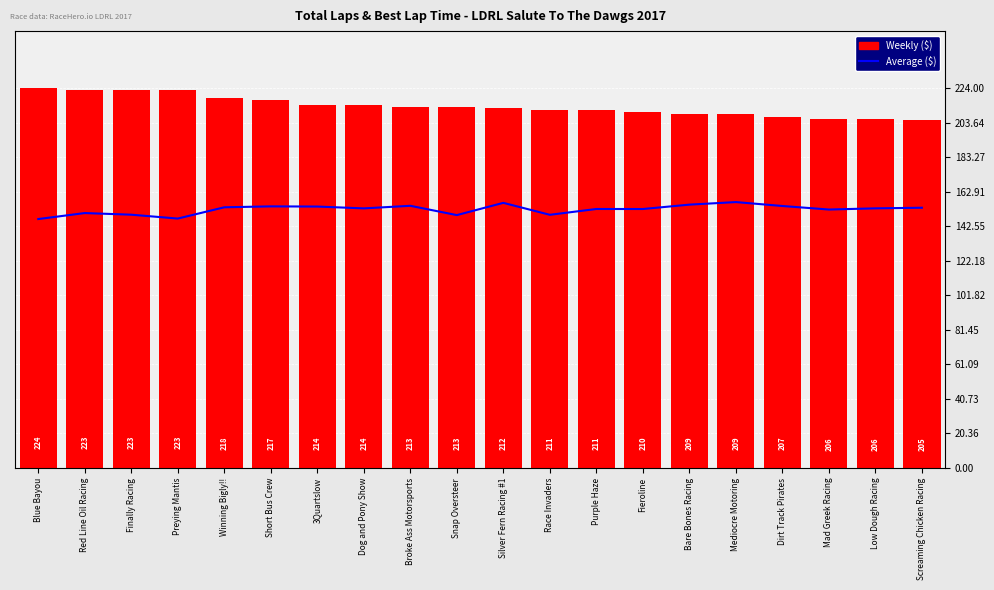

What is the difference between the maximum and minimum values in the Weekly ($) series?

19.0